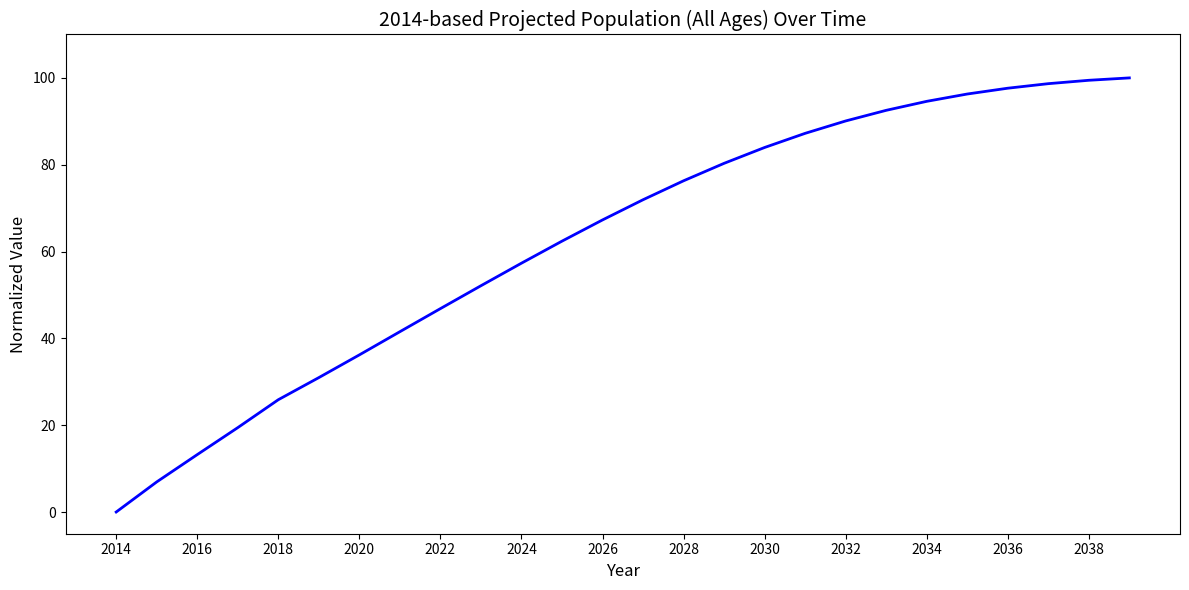

Reading left to right, transcribe all the data shown in this chart.

0.0	6.9	13.2	19.4	25.9	31.0	36.2	41.5	46.9	52.1	57.3	62.4	67.3	71.9	76.3	80.3	84.0	87.2	90.1	92.5	94.6	96.3	97.6	98.7	99.5	100.0